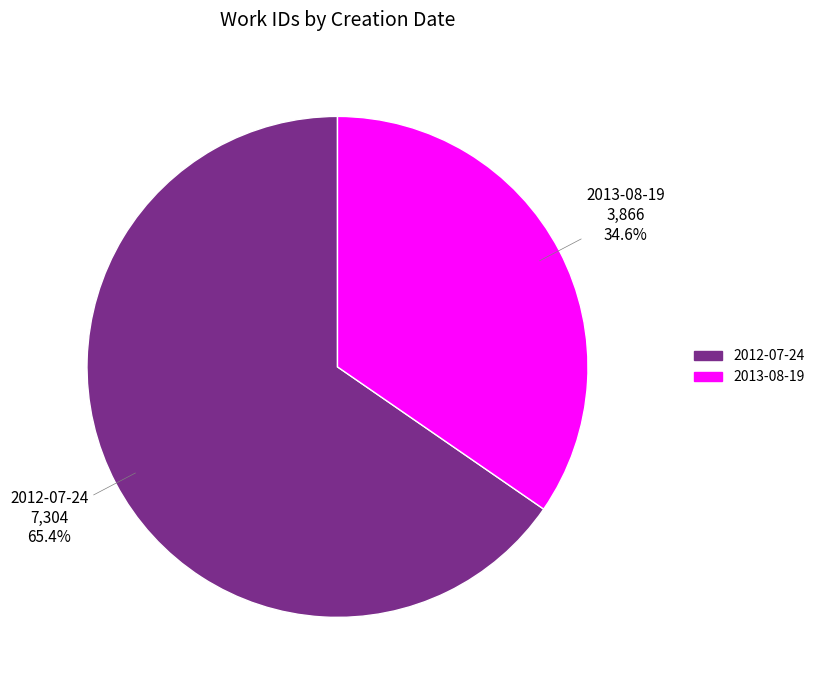

The 2012-07-24 slice represents 59% of the pie. True or false?

False